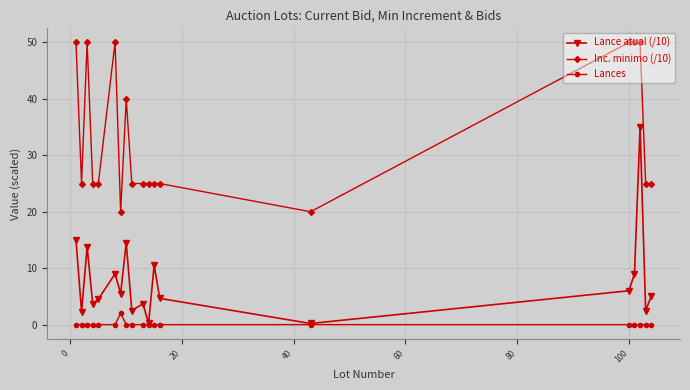

At how many categories does at least one series exceed 12?

19